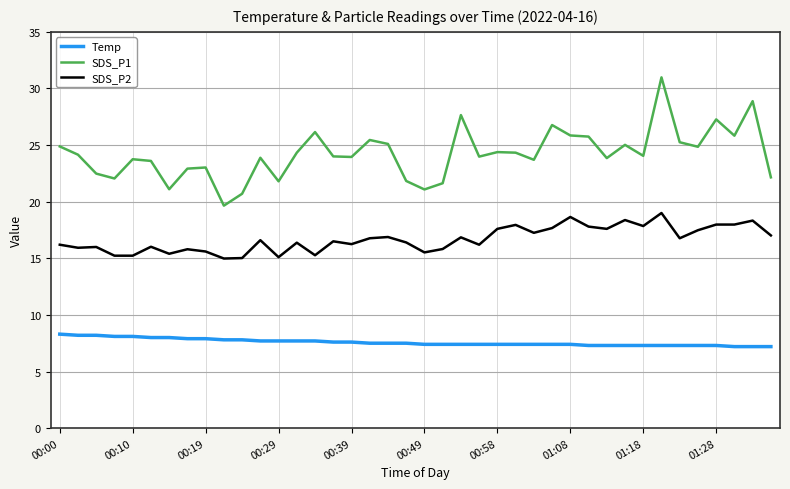

What is the difference between the second highest and second lowest values in the Temp series?

1.0